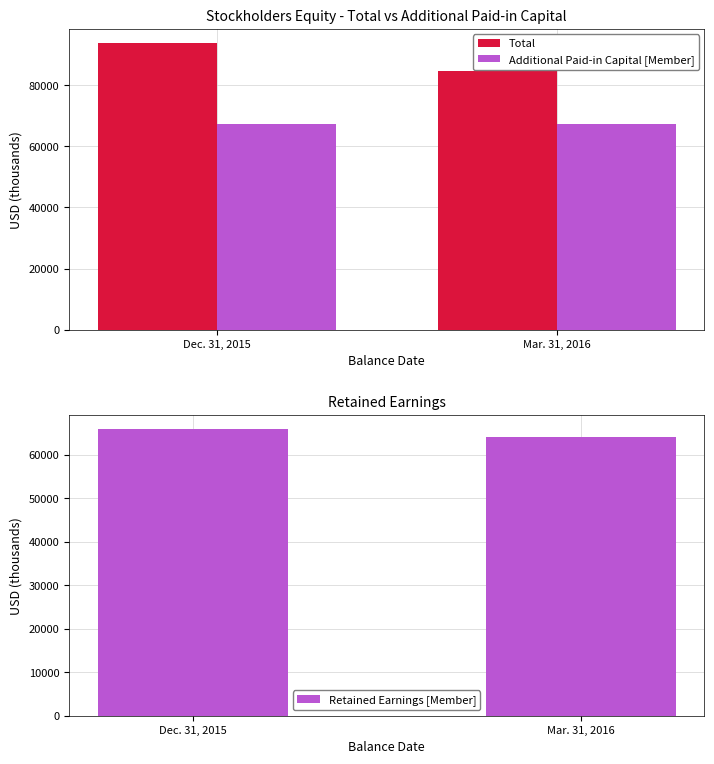

What is the total value across all series at Dec. 31, 2015?

227018